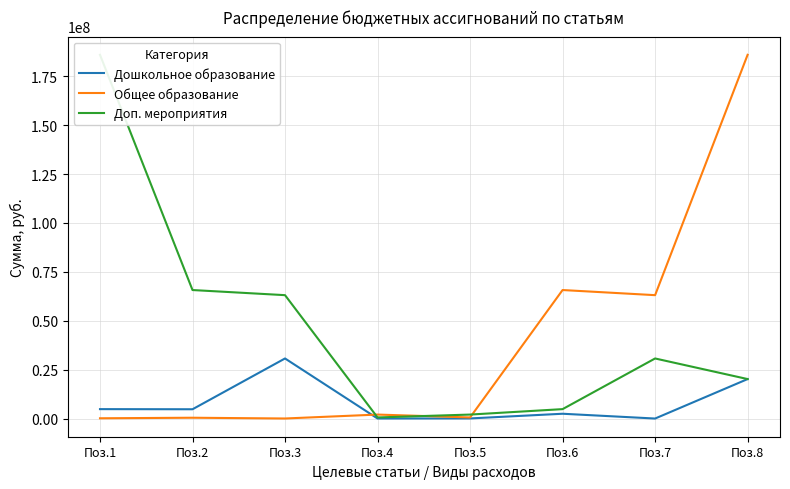

Where is the first local maximum for Дошкольное образование?

Поз.3